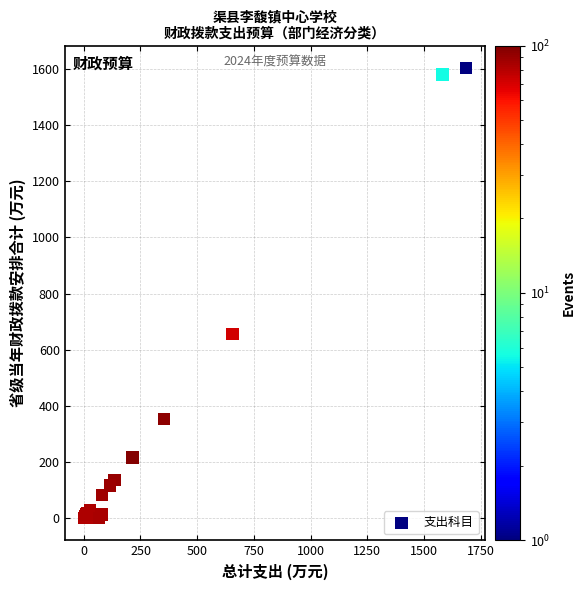

What Y value in the scatter plot is closest to 802?

655.6